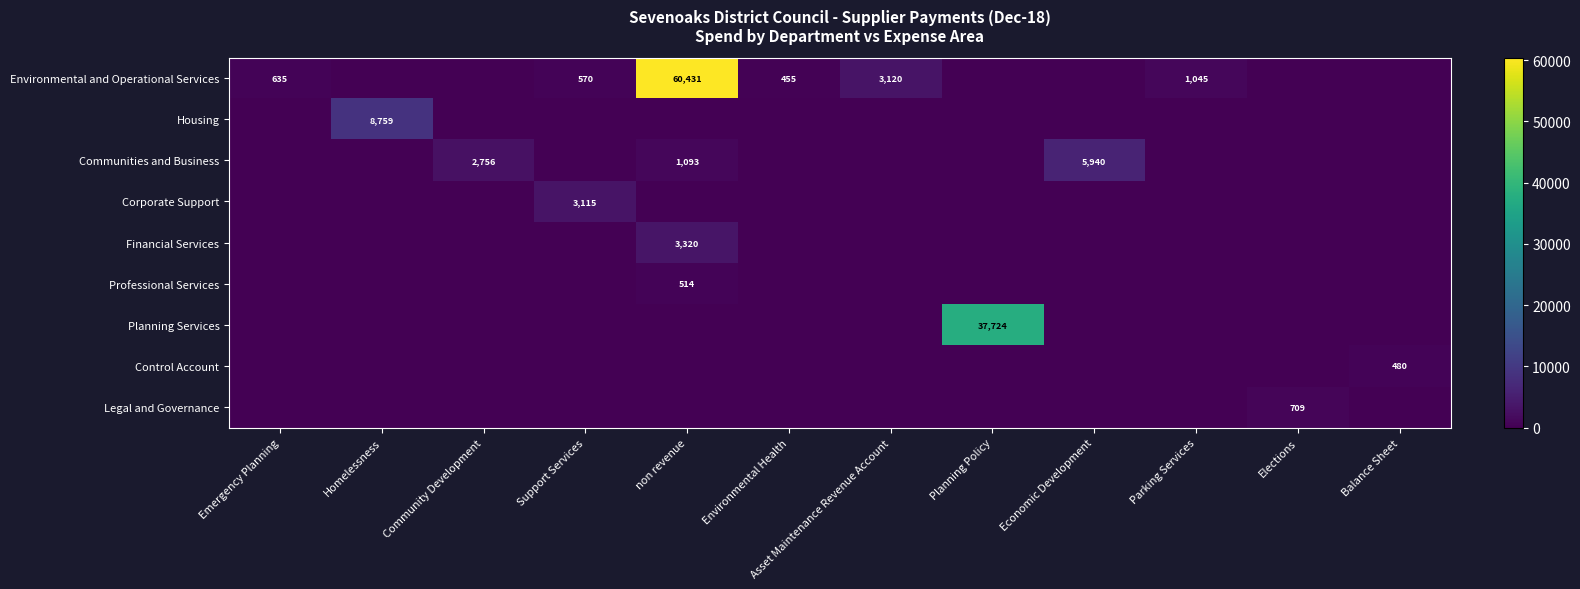

Which category has the highest value across all series?

non revenue